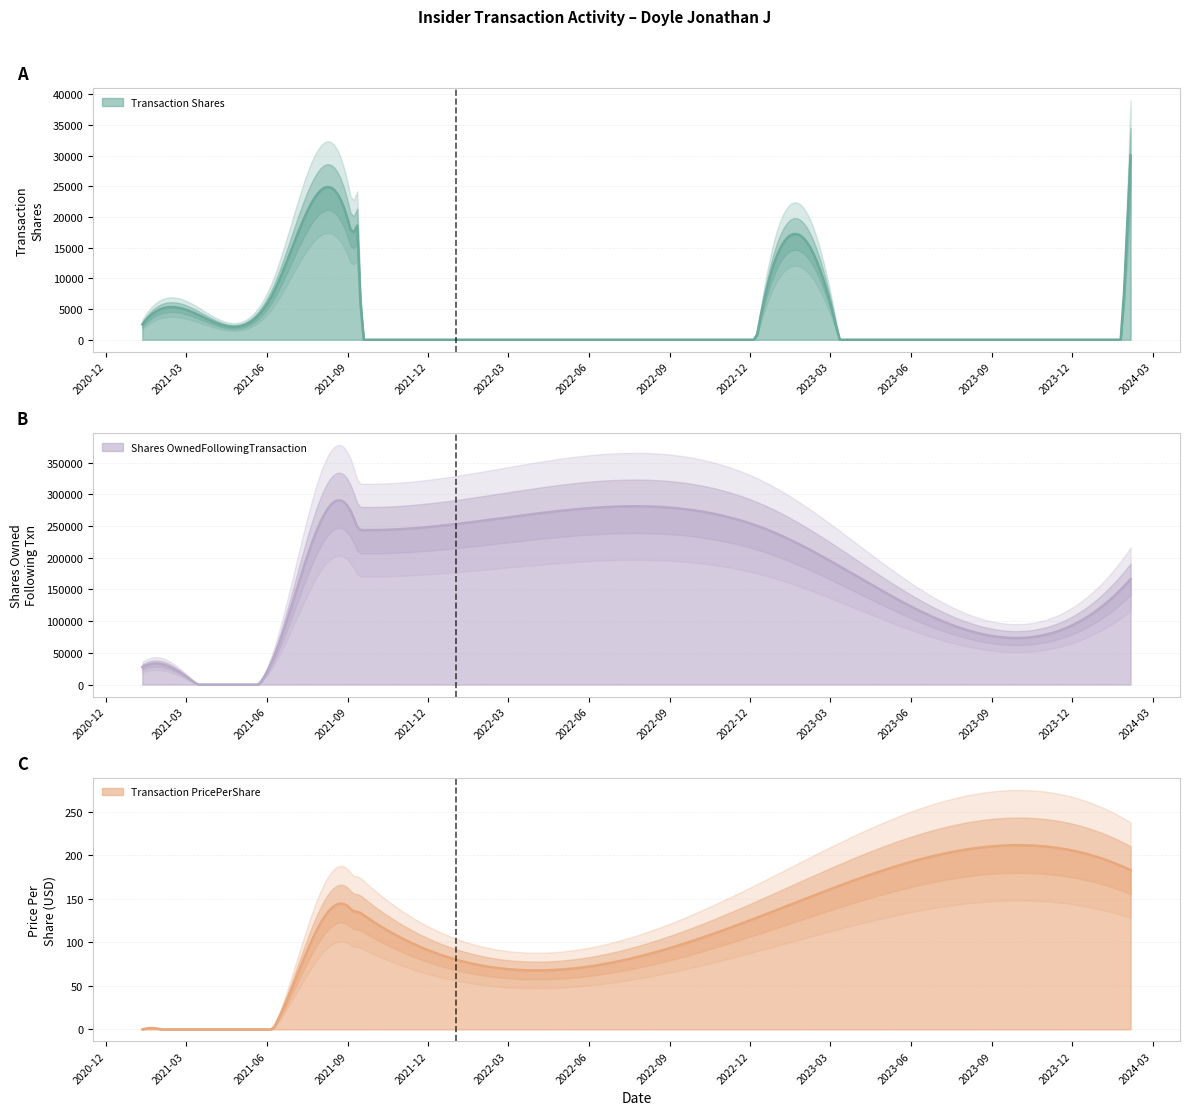

At which label does transactionShares first exceed 15000?

2021-09-02